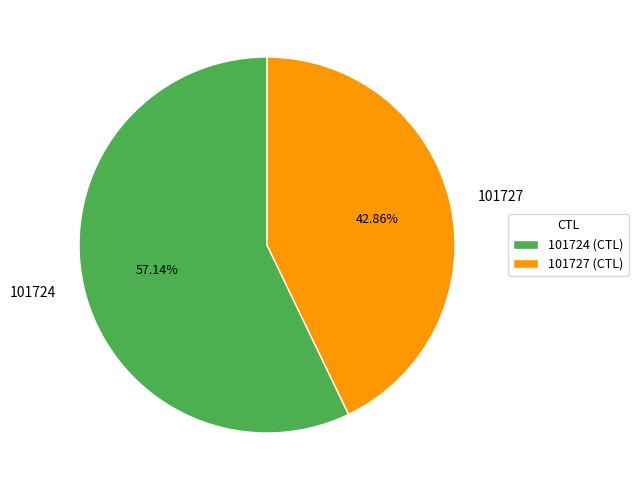

Approximately how many times larger is the value at 101724 compared to 101727?

1.3